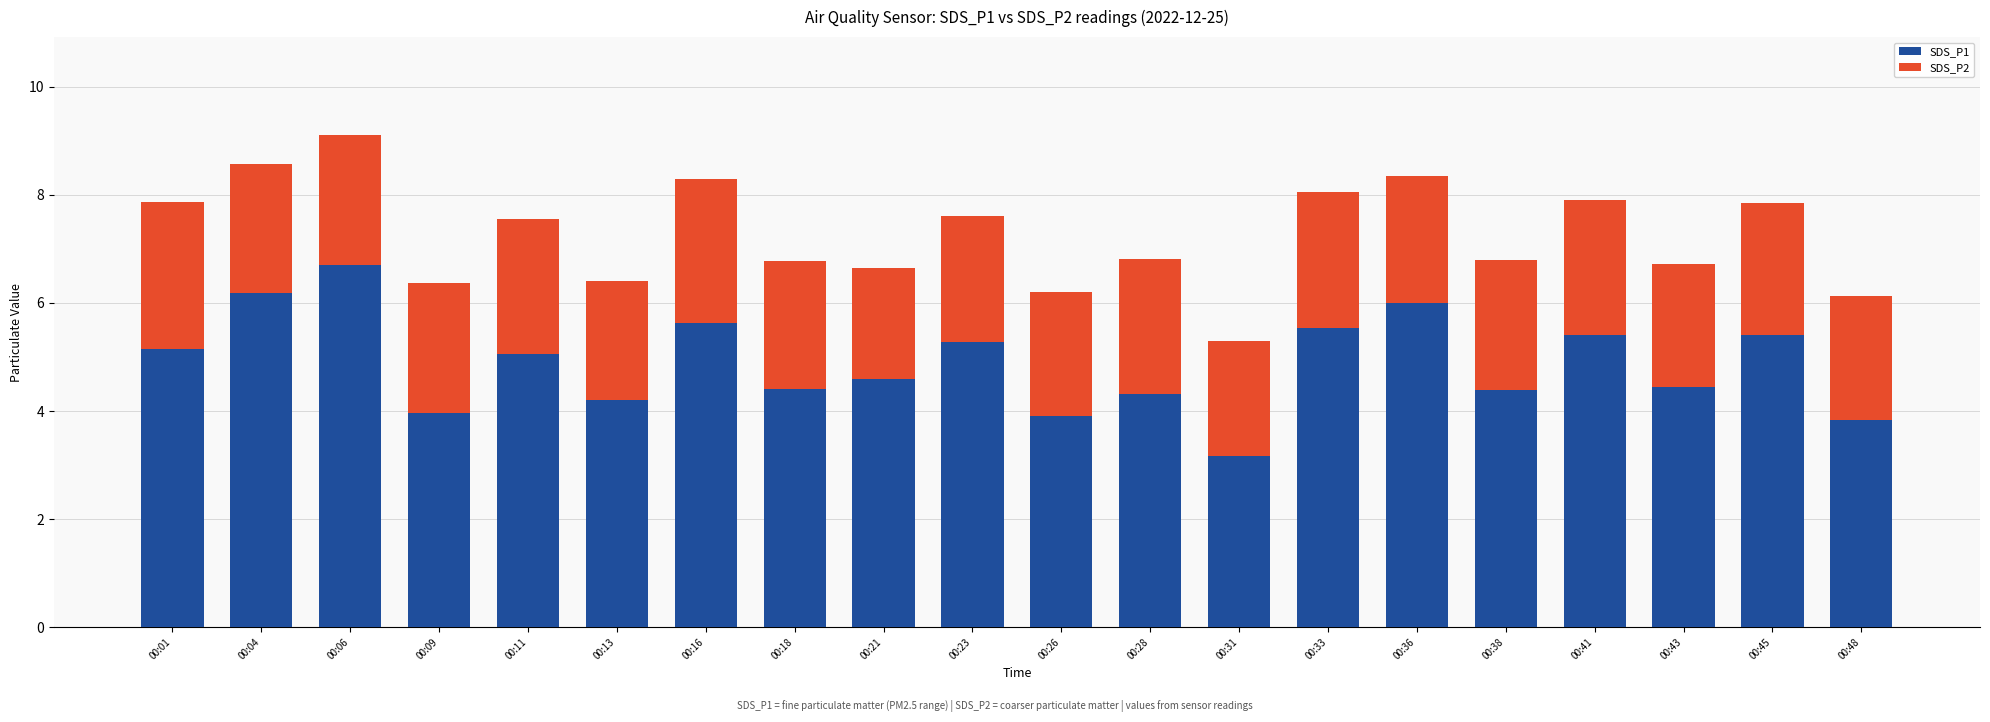

What are all the series names shown in the legend?

SDS_P1, SDS_P2